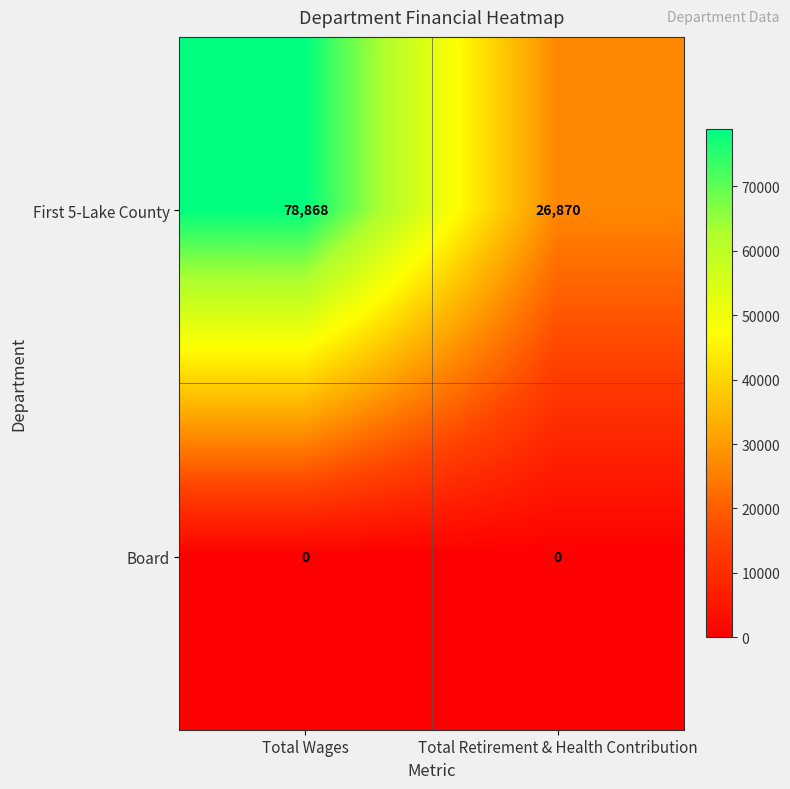

At which category is the sum across all series the highest?

Total Wages